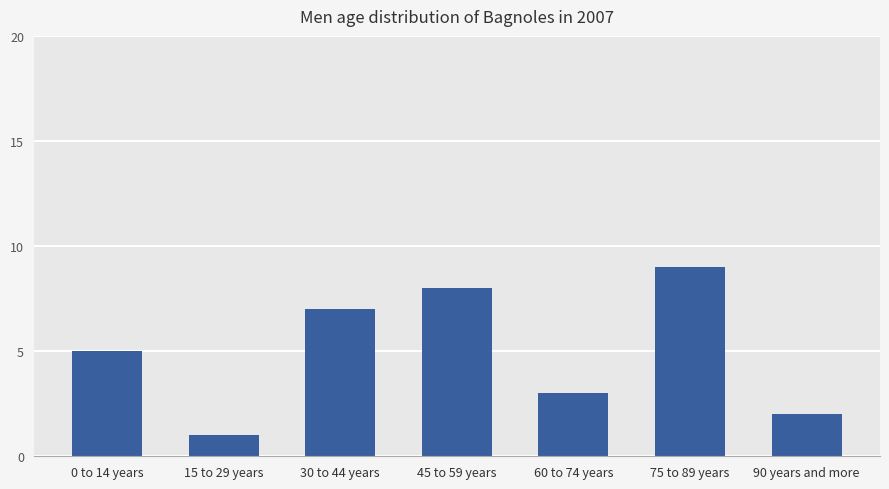

Are the bars grouped side by side (vs. stacked)?

No